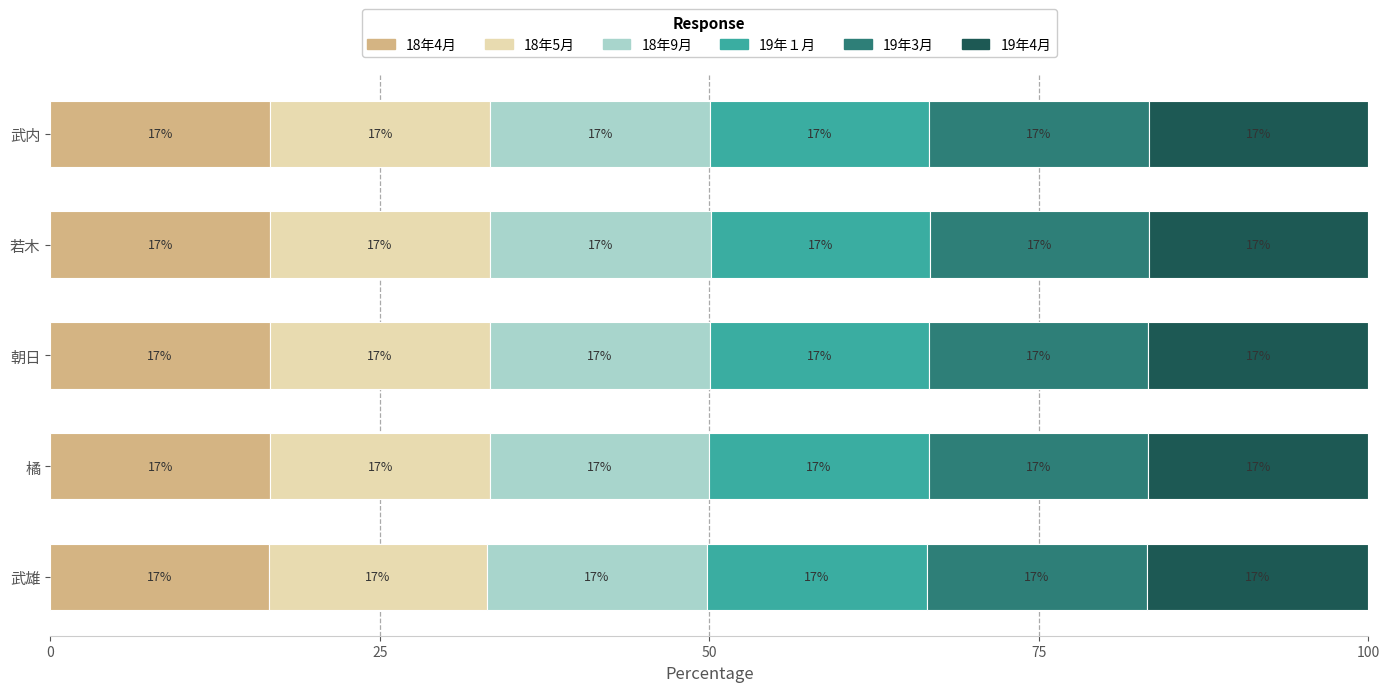

What are all the series names shown in the legend?

18年4月, 18年5月, 18年9月, 19年１月, 19年3月, 19年4月